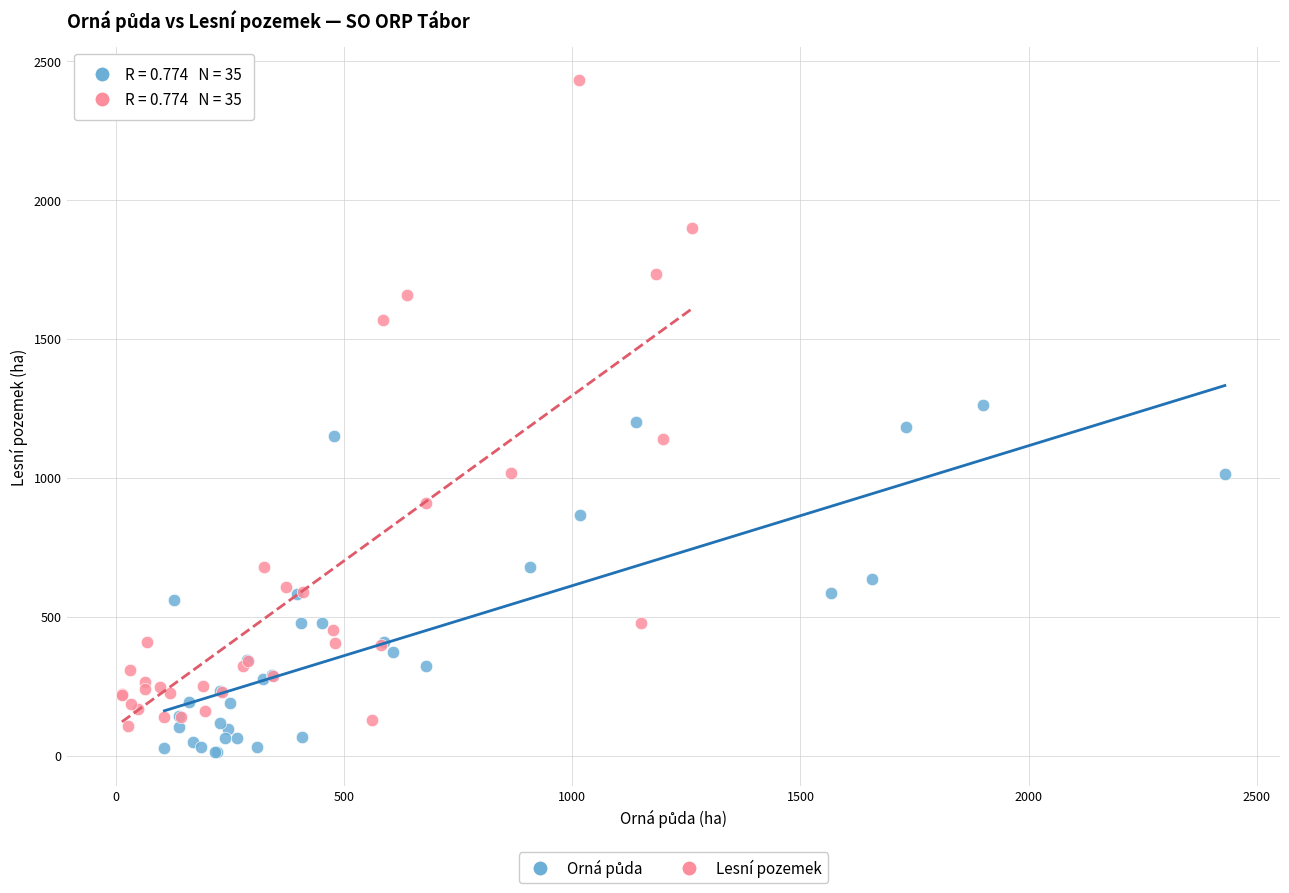

Which series has the largest Y range (max minus min)?

Lesní pozemek